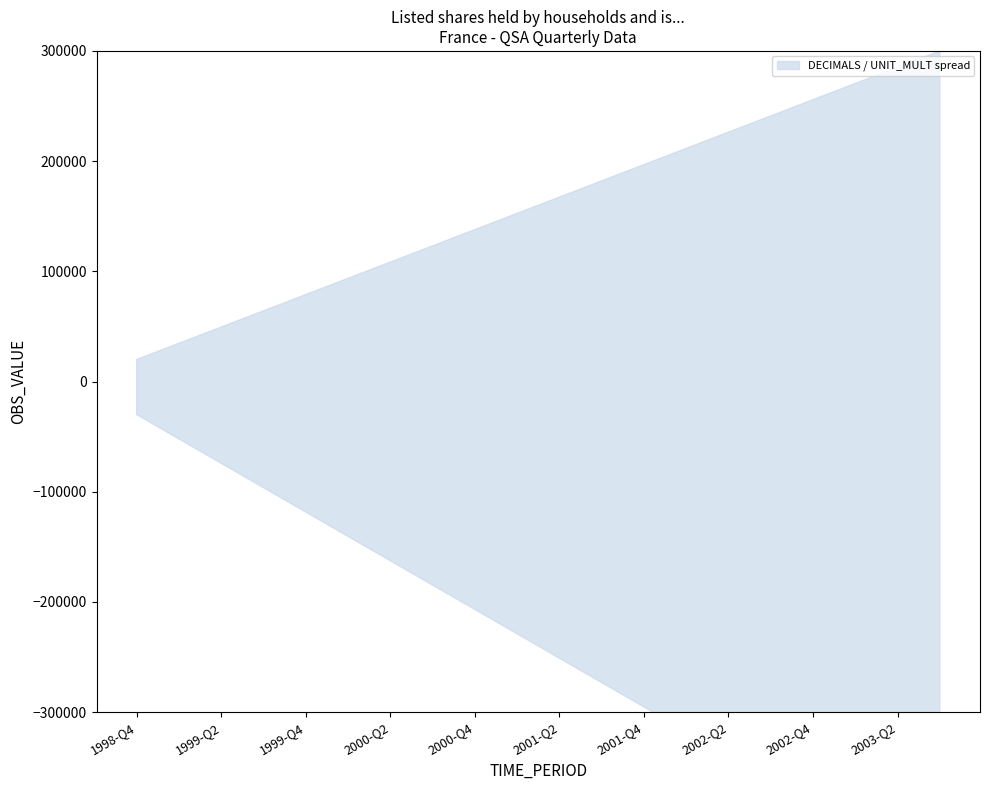

Which series has the largest range (max minus min)?

upper